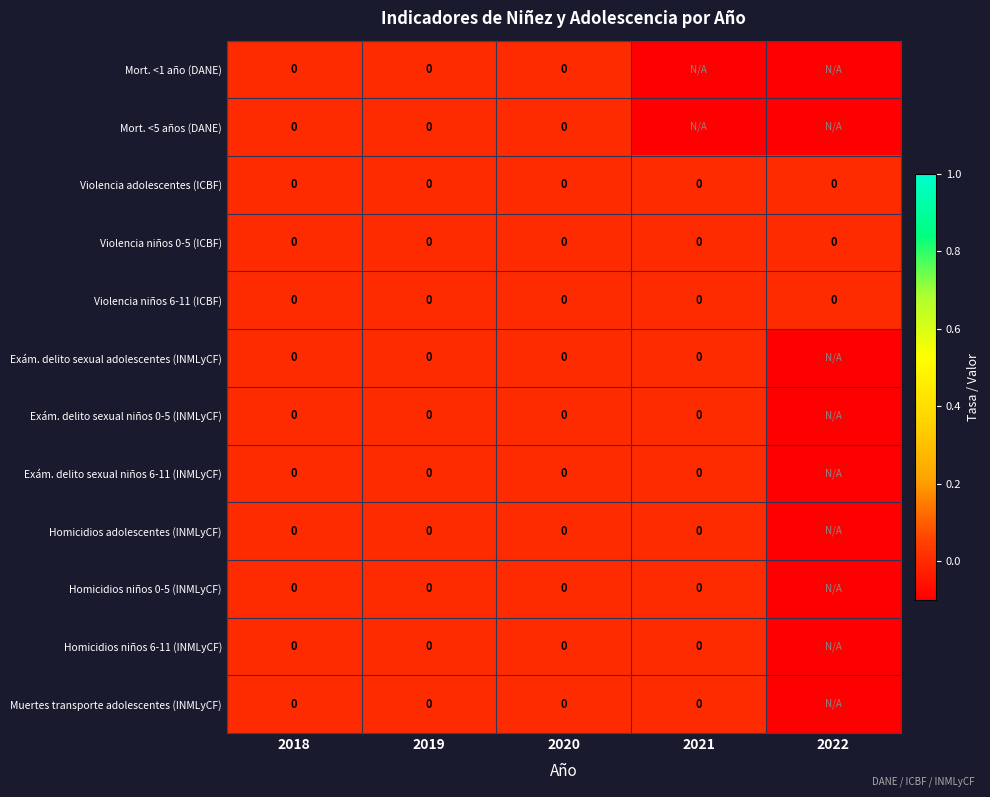

How many series are shown in this chart?

12